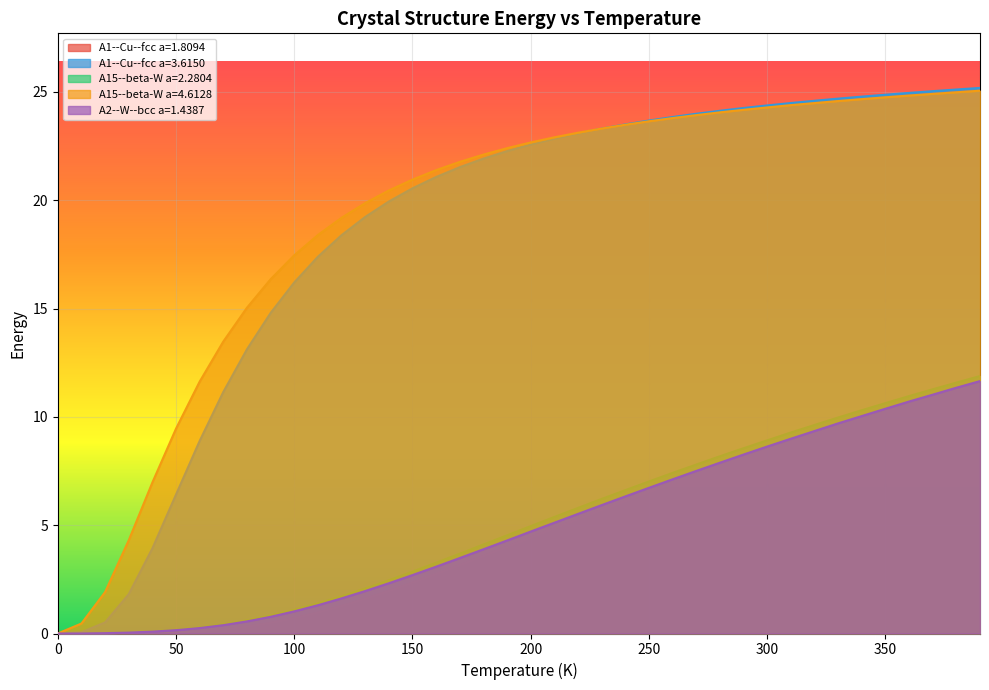

Which series has the largest range (max minus min)?

A1--Cu--fcc a=3.6150